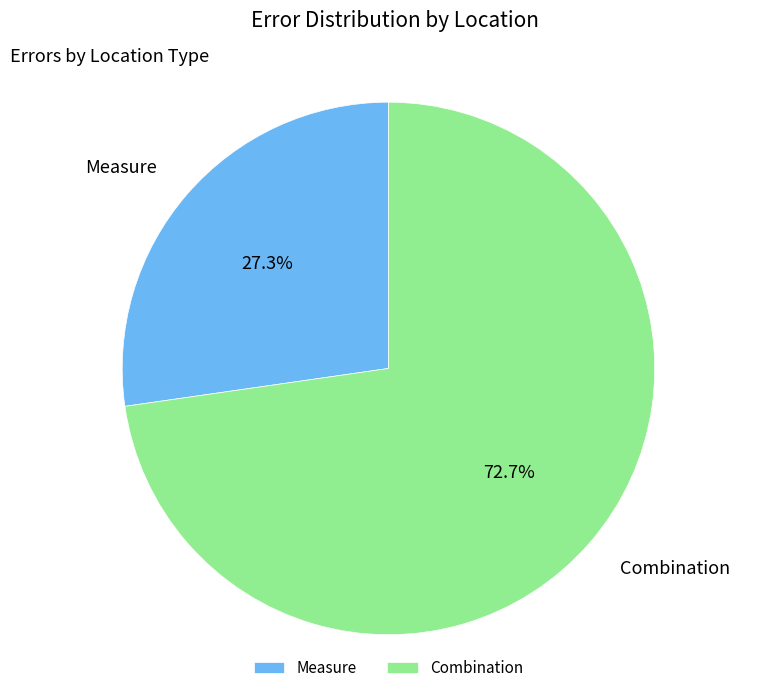

Rank the categories by value from lowest to highest.

Measure, Combination